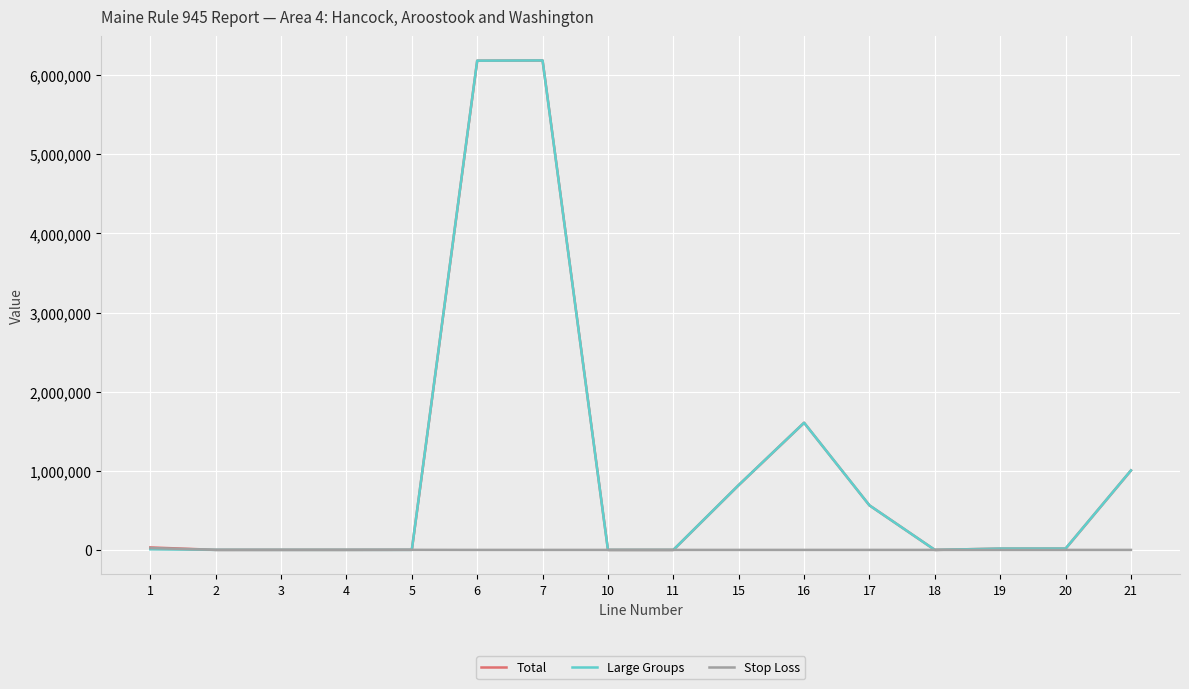

Which label corresponds to the largest value in the chart?

7